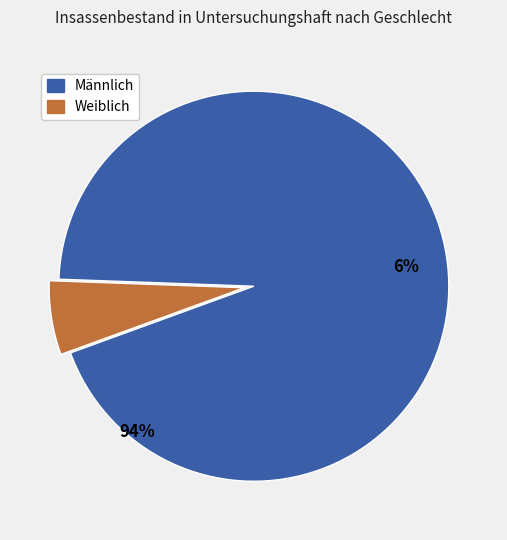

The Weiblich slice represents 13% of the pie. True or false?

False